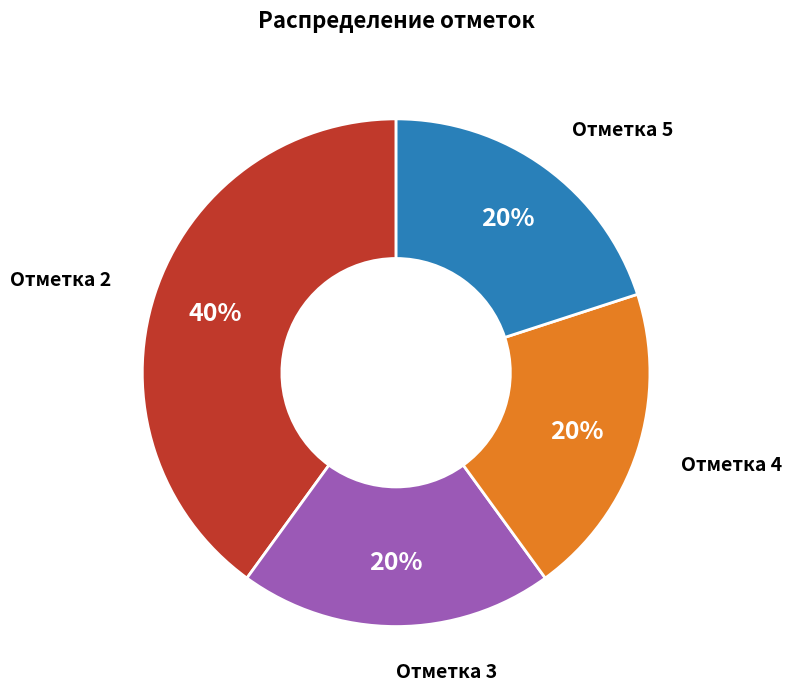

To the nearest percent, what percentage of the pie is Отметка 3?

20%